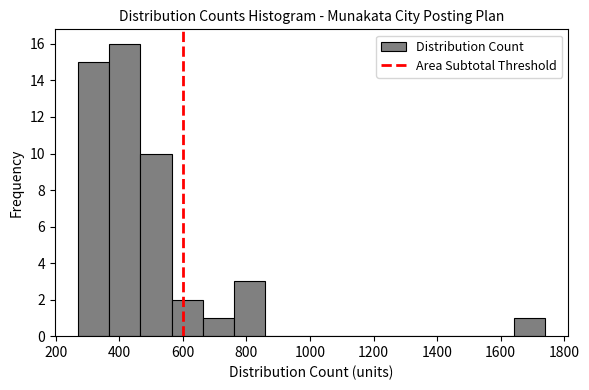

Reading left to right, list every bar in this chart as the range it spans on the x-axis followed by its height. Neither the bar edges nor the heights are printed on the chart, so give them approximately, as read against the axes.

270 to 368: 15
368 to 466: 16
466 to 564: 10
564 to 662: 2
662 to 760: 1
760 to 858: 3
858 to 956: 0
956 to 1054: 0
1054 to 1152: 0
1152 to 1250: 0
1250 to 1348: 0
1348 to 1446: 0
1446 to 1544: 0
1544 to 1642: 0
1642 to 1740: 1